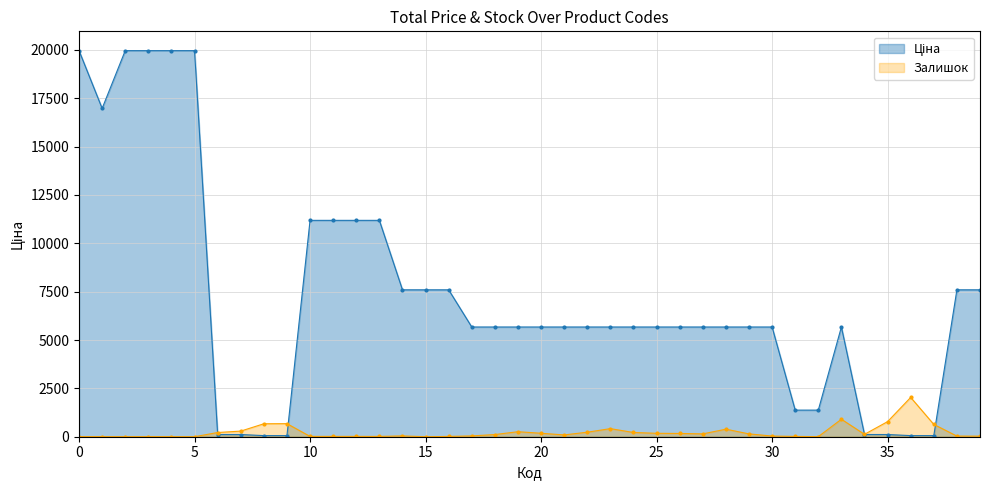

What is the greatest value displayed?

19964.2